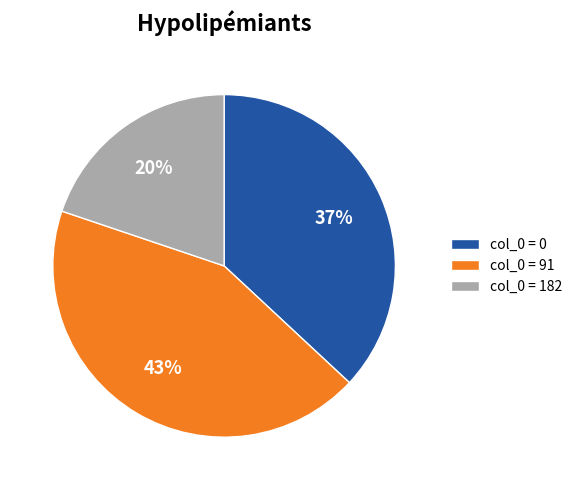

Do col_0 = 182 and col_0 = 91 together represent more than half of the pie?

Yes